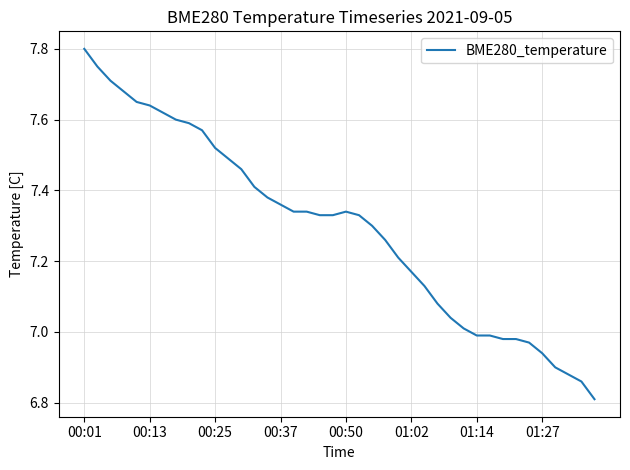

Does the chart have visible grid lines?

Yes